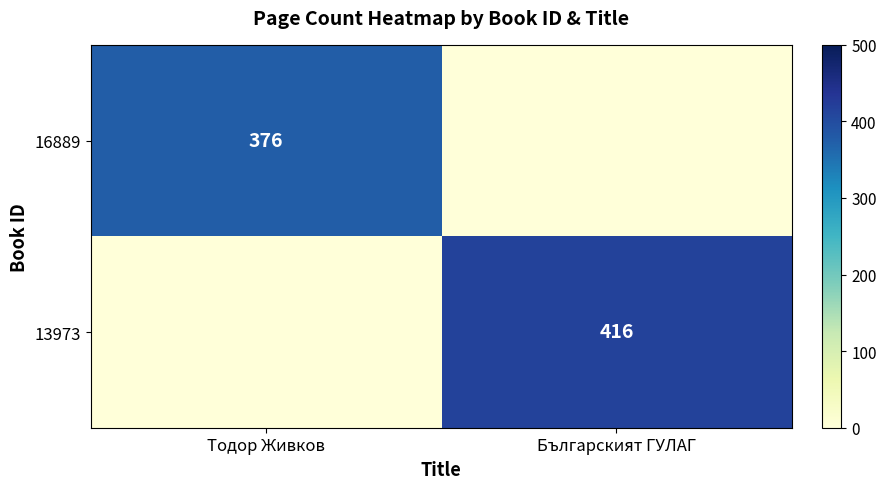

Is it true that 16889 equals 376 at Тодор Живков?

True